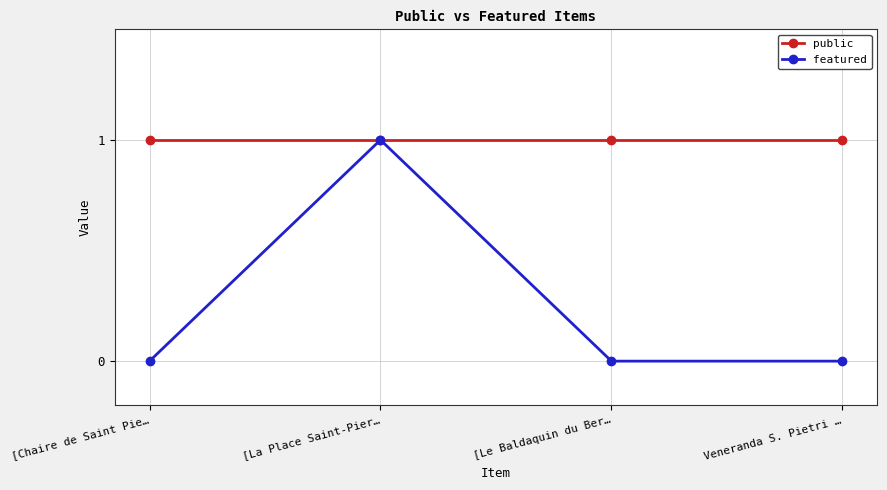

Does the chart have visible grid lines?

Yes